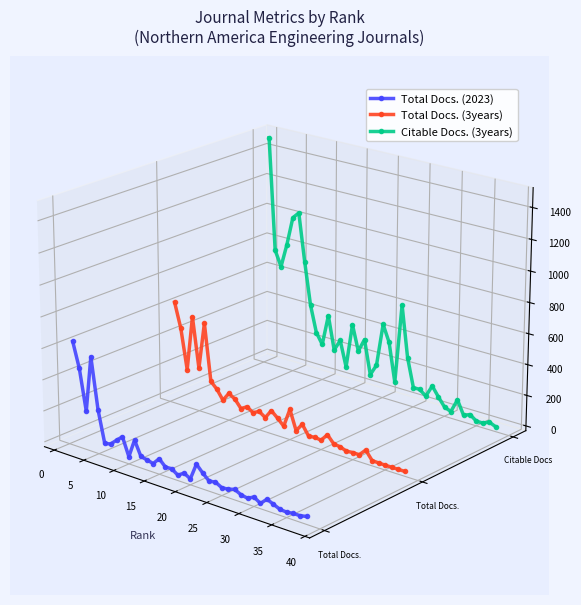

True or false: Citable Docs. (3years) and Total Docs. (2023) cross at least once.

False